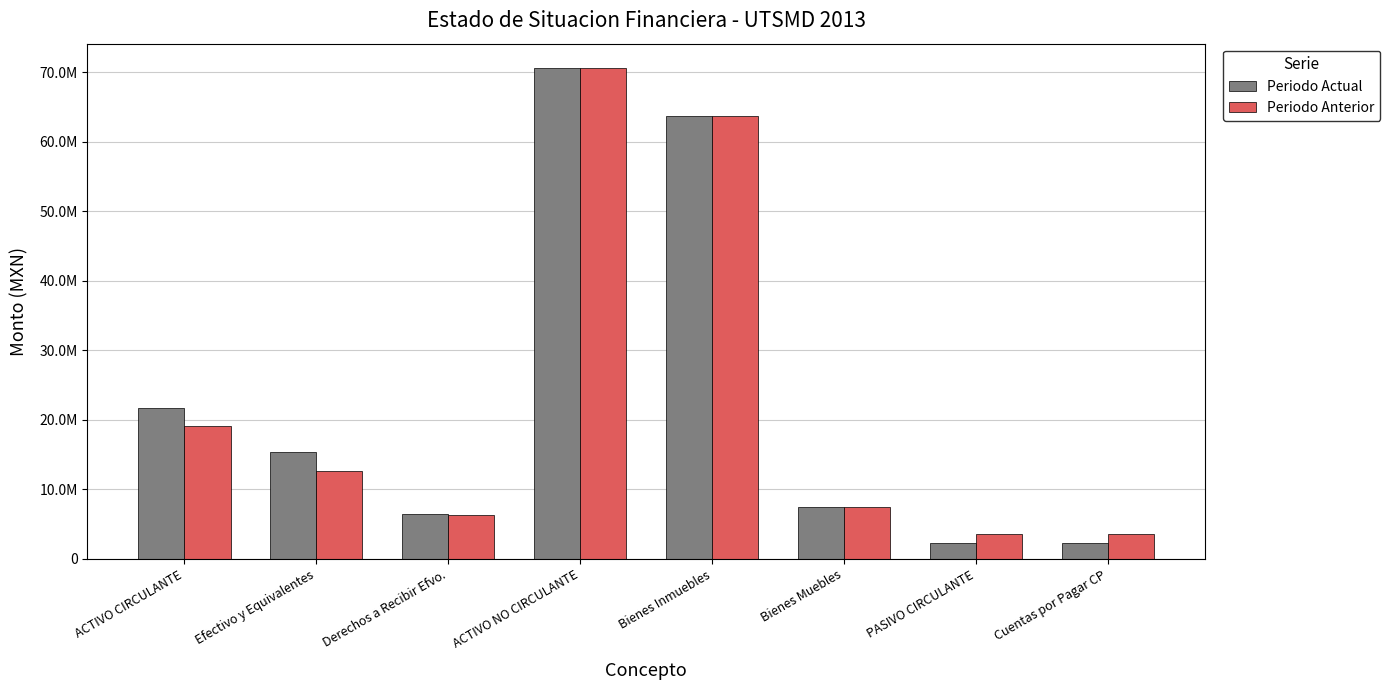

What are all the series names shown in the legend?

Periodo Actual, Periodo Anterior